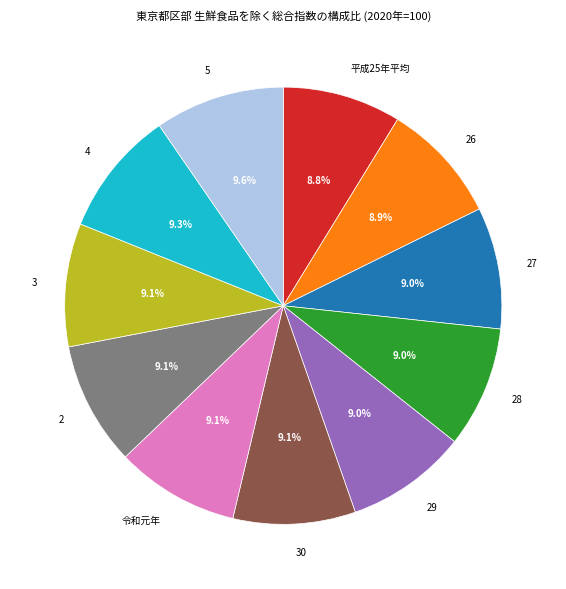

True or false: 5 accounts for 21% of the total.

False